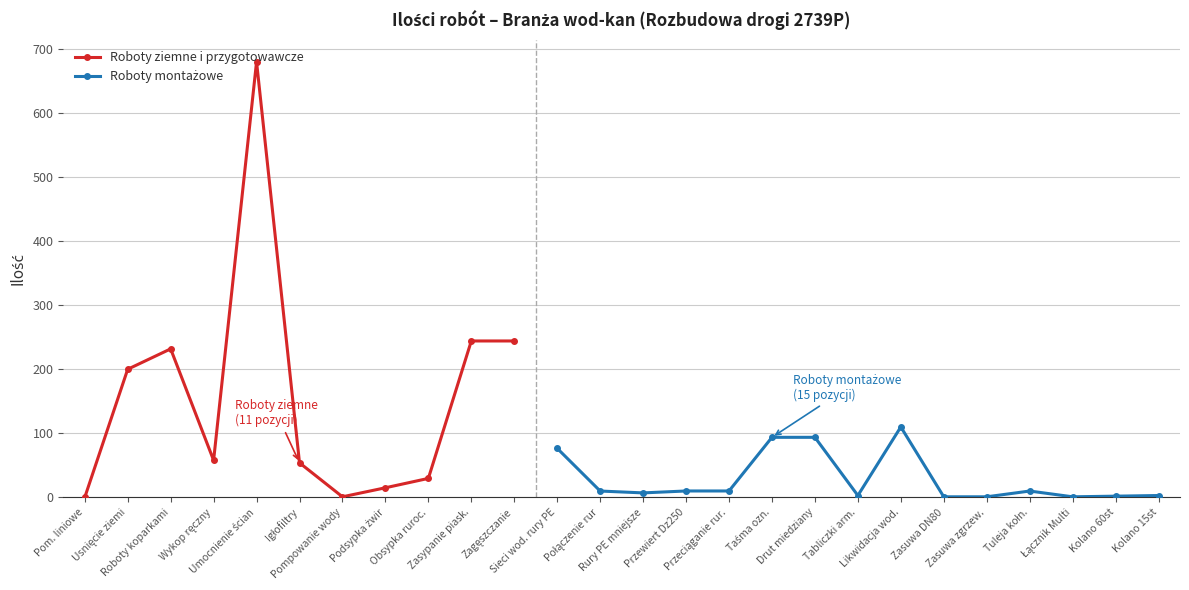

Rank the categories by value from lowest to highest.

Pom. liniowe, Pompowanie wody, Podsypka żwir, Obsypka ruroc., Igłofiltry, Wykop ręczny, Usnięcie ziemi, Roboty koparkami, Zasypanie piask., Zagęszczanie, Umocnienie ścian